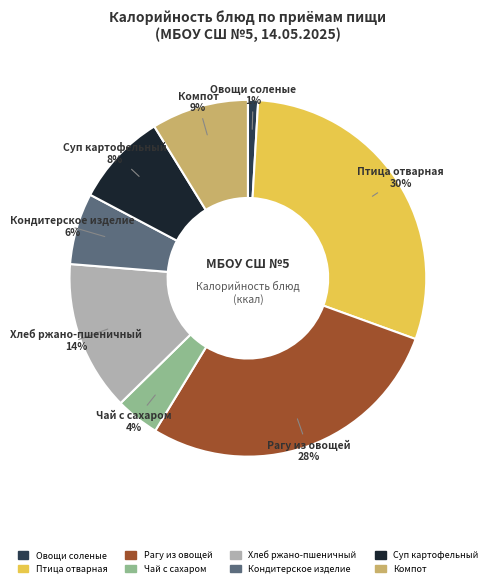

To the nearest percent, what is the difference between the largest and smallest slice percentages?

29%